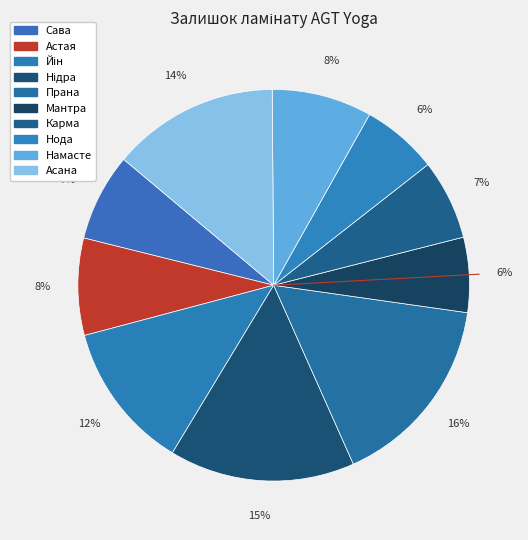

To the nearest percent, what is the combined percentage of Сава and Асана?

21%